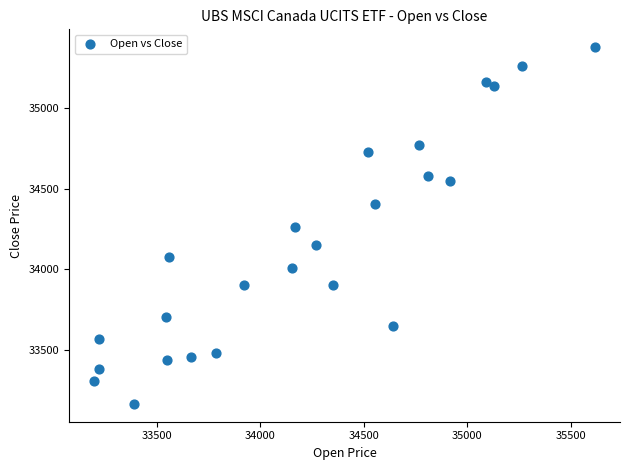

What is the range of Y values (max minus min)?

2218